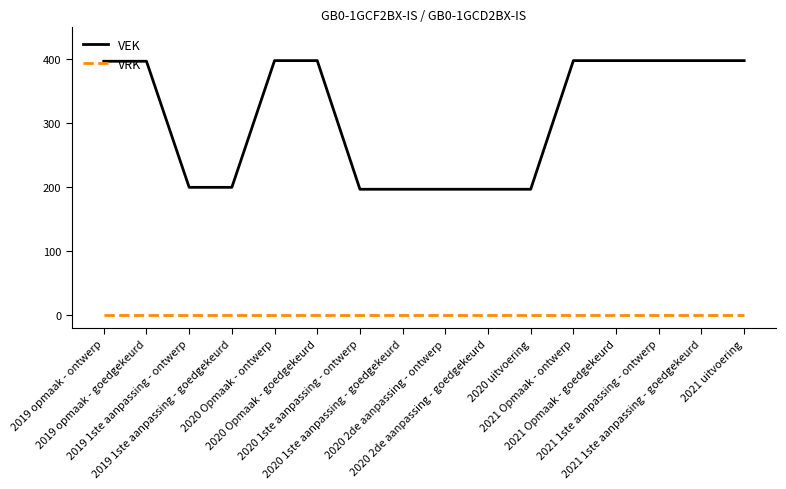

What is the maximum value for VEK?

398